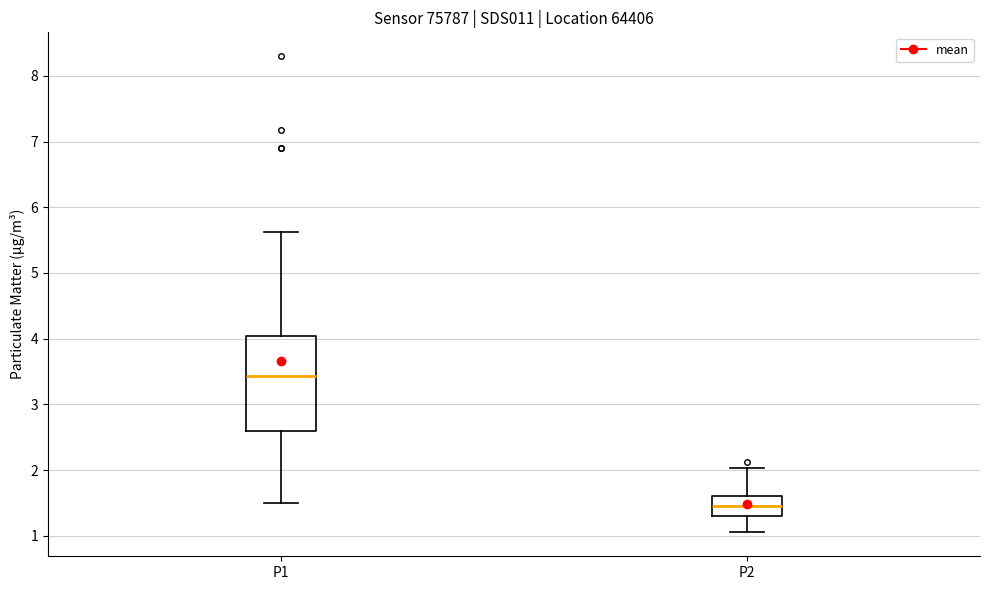

Which box's median line is the lowest?

P2